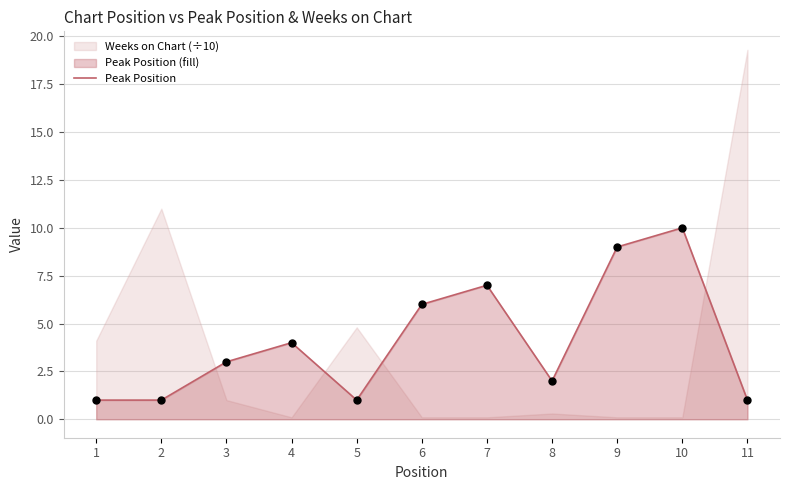

What is the ratio of the value at 11 to the value at 6?

0.2